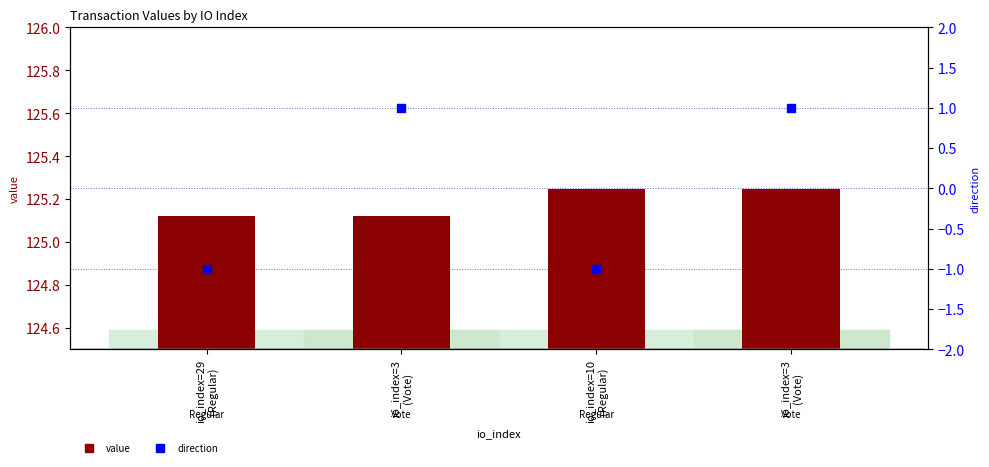

What is the total value across all series at io_index=10
(Regular)?

124.2